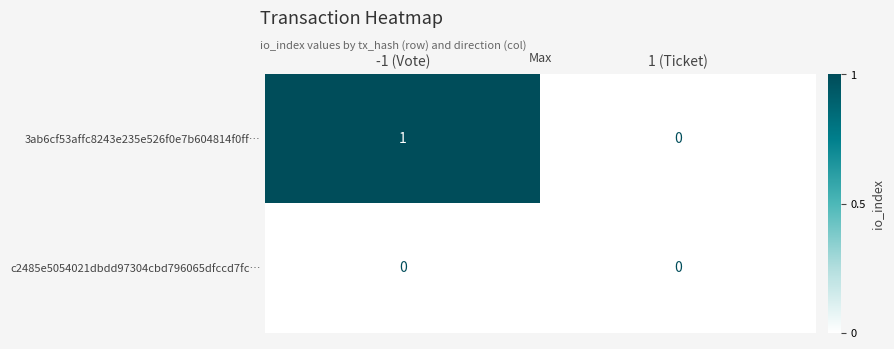

Which series has the largest total across all categories?

3ab6cf53affc8243e235e526f0e7b604814f0ff…